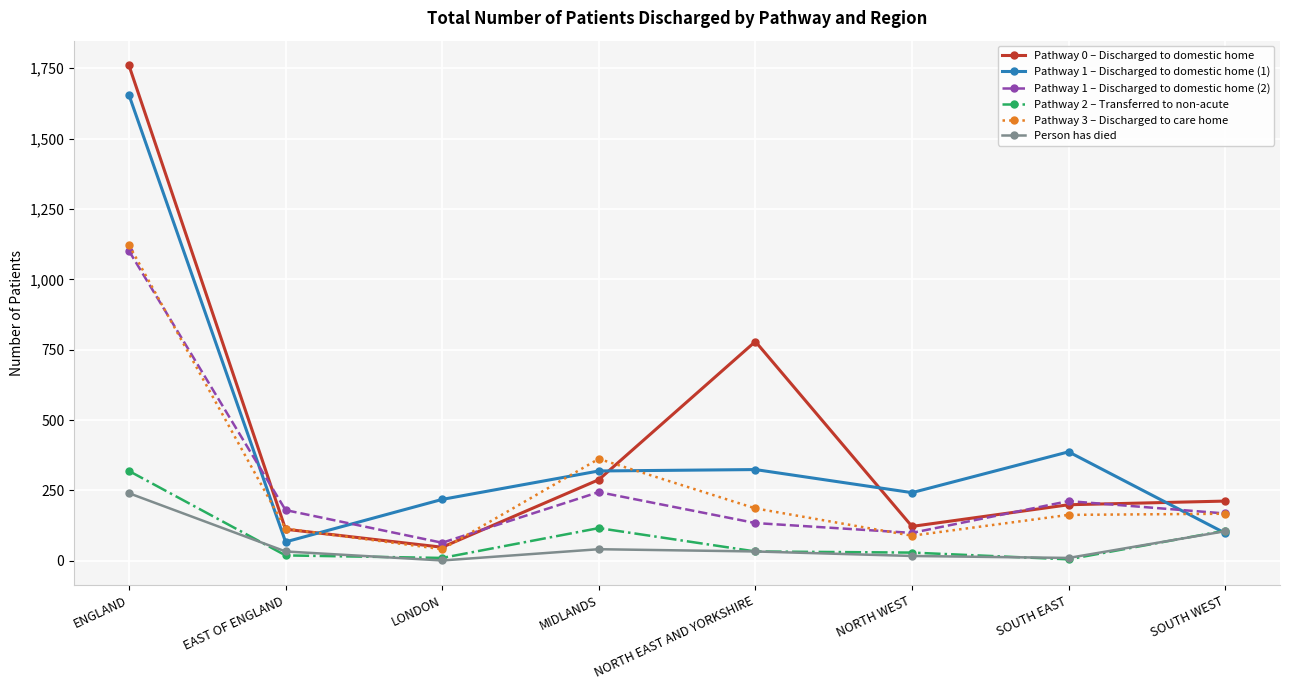

What is the highest value of the Pathway 0 – Discharged to domestic home series?

1760